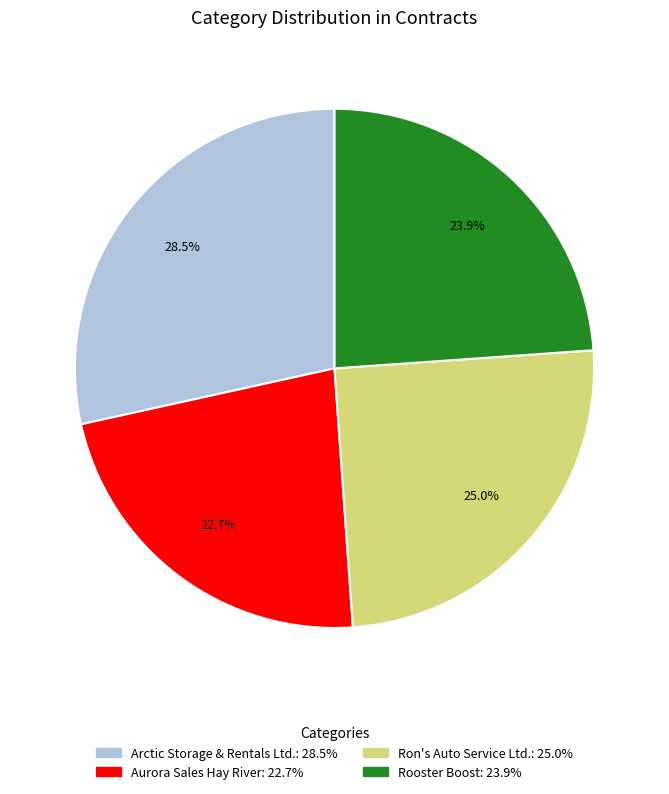

Is there any slice that represents more than half of the pie?

No